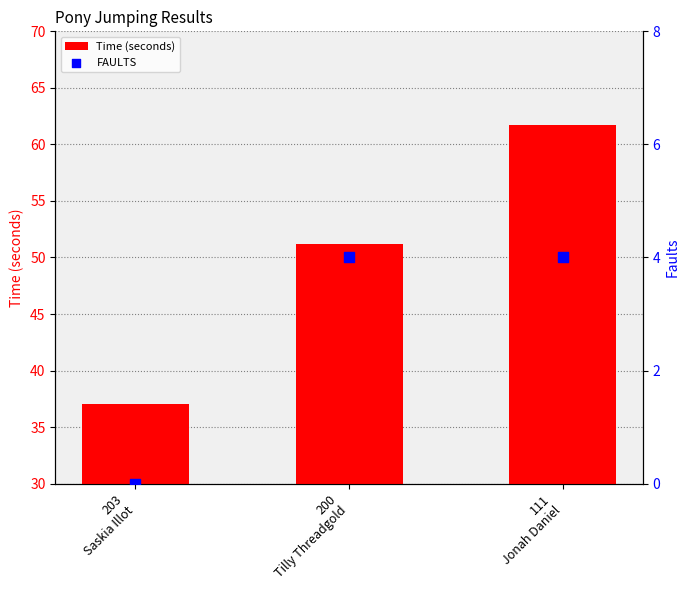

Which series has the largest total across all categories?

Time (seconds)